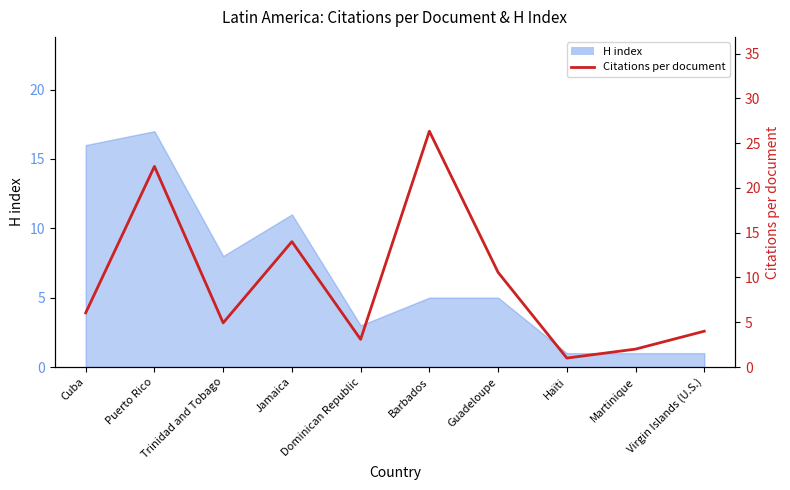

Where is the first local minimum?

Trinidad and Tobago